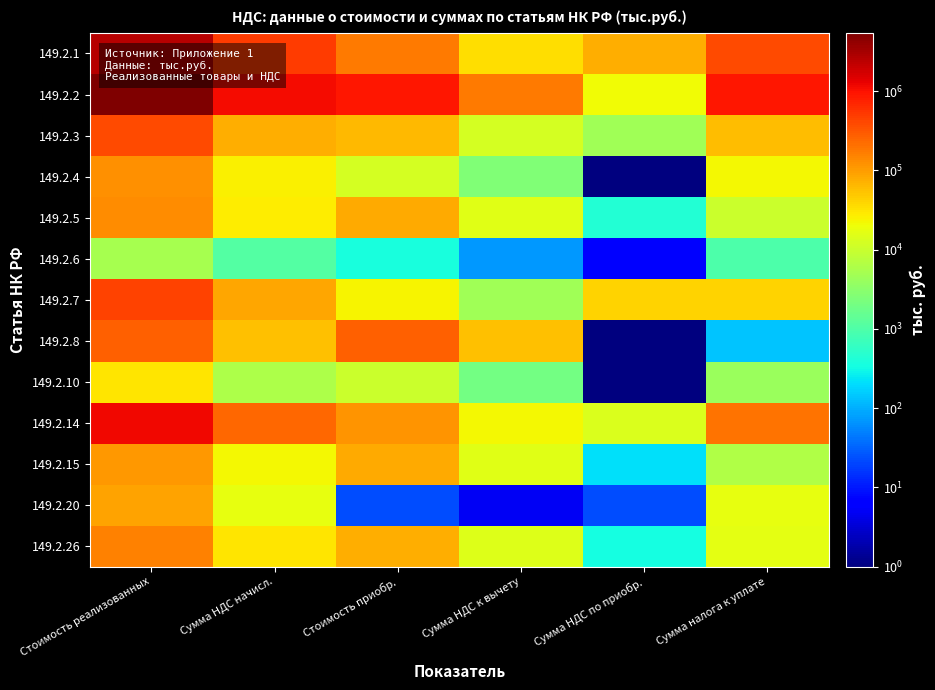

At which category does the chart reach its minimum across all series?

Сумма НДС по приобр.